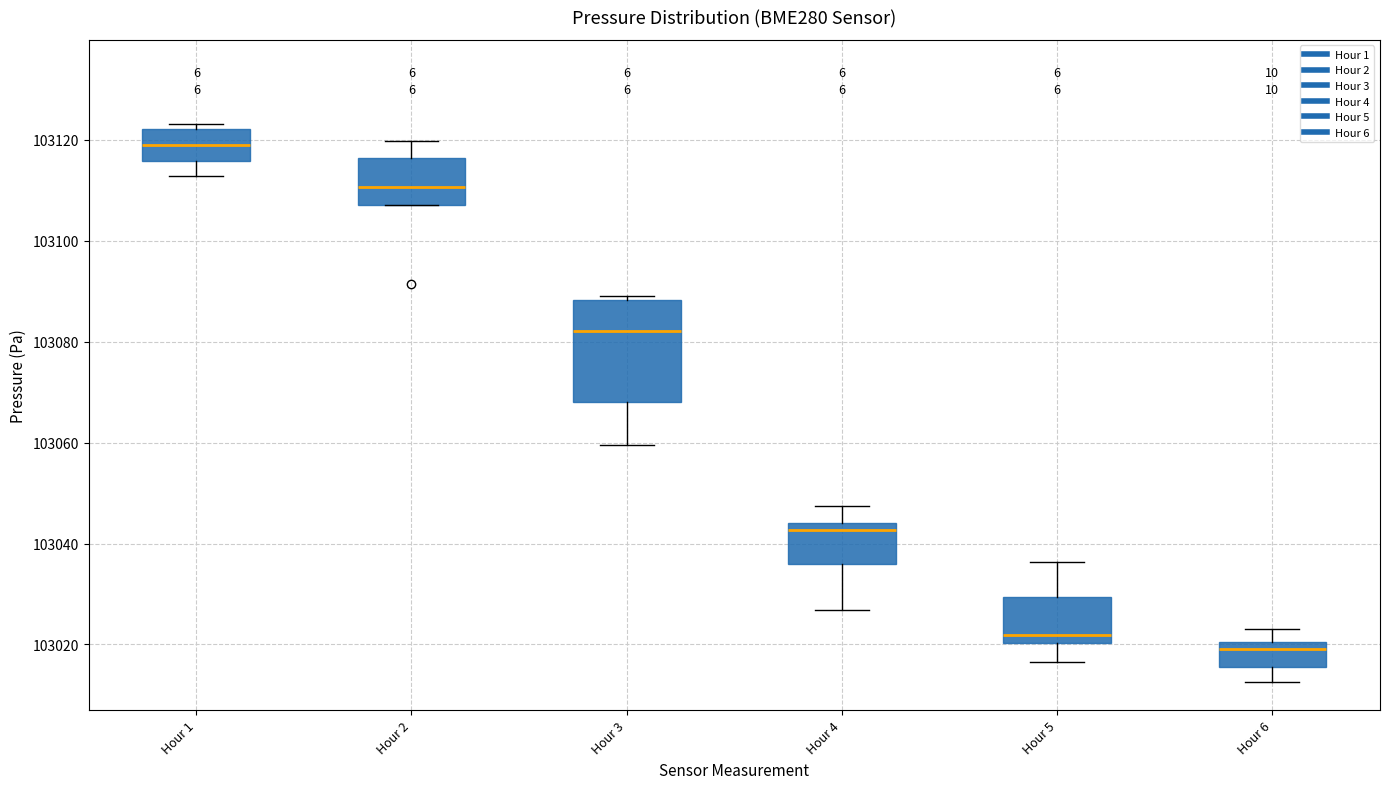

Reading left to right, transcribe this box plot: for each box, give where its median line is, the range the box spans, and where its two whiskers end, as read against the y-axis. The values are not printed on the chart, so give them approximately, as read against the axis.

Hour 1: median 103118, box 103116 to 103122, whiskers 103112 to 103124
Hour 2: median 103110, box 103108 to 103116, whiskers 103108 to 103120
Hour 3: median 103082, box 103068 to 103088, whiskers 103060 to 103088 (just above the box's upper edge)
Hour 4: median 103042, box 103036 to 103044, whiskers 103026 to 103048
Hour 5: median 103022, box 103020 to 103030, whiskers 103016 to 103036
Hour 6: median 103020 (just below the box's upper edge), box 103016 to 103020, whiskers 103012 to 103022